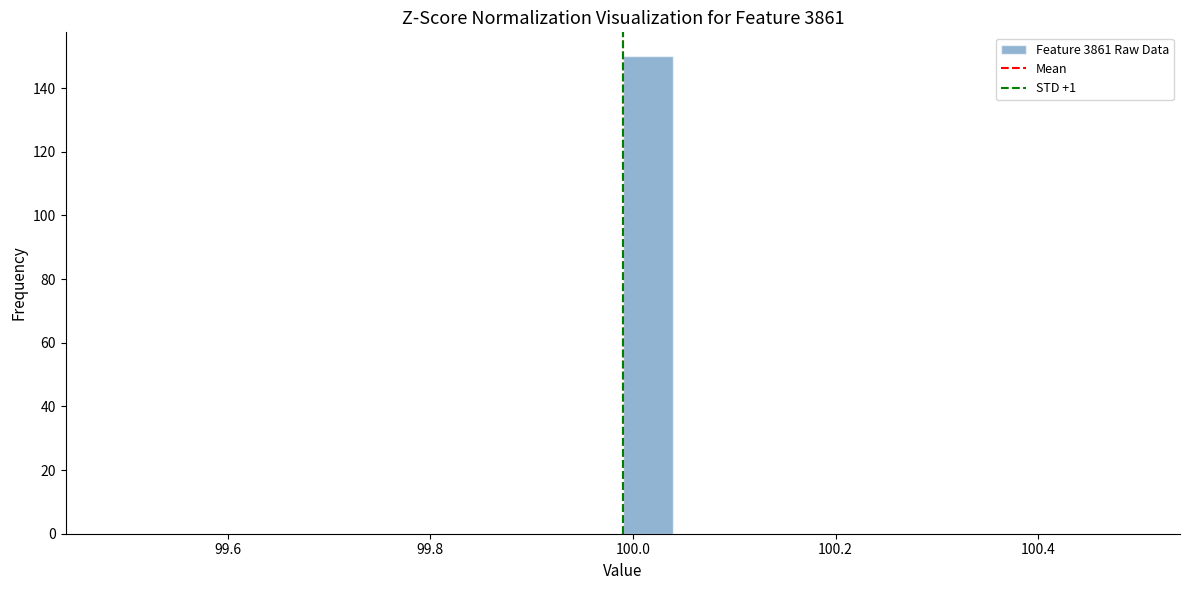

Read against the x-axis, roughly where is the centre of the tallest bar?

100.02